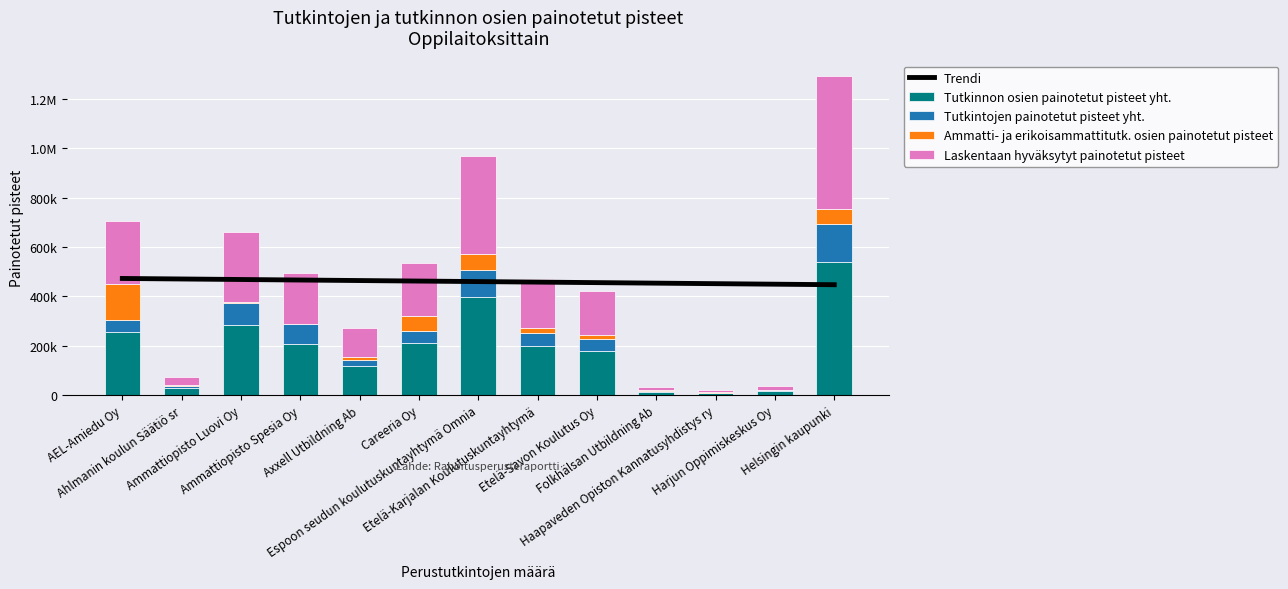

What is the difference between the Tutkintojen painotetut pisteet yht. values at Espoon seudun koulutuskuntayhtymä Omnia and Folkhälsan Utbildning Ab?

108766.8